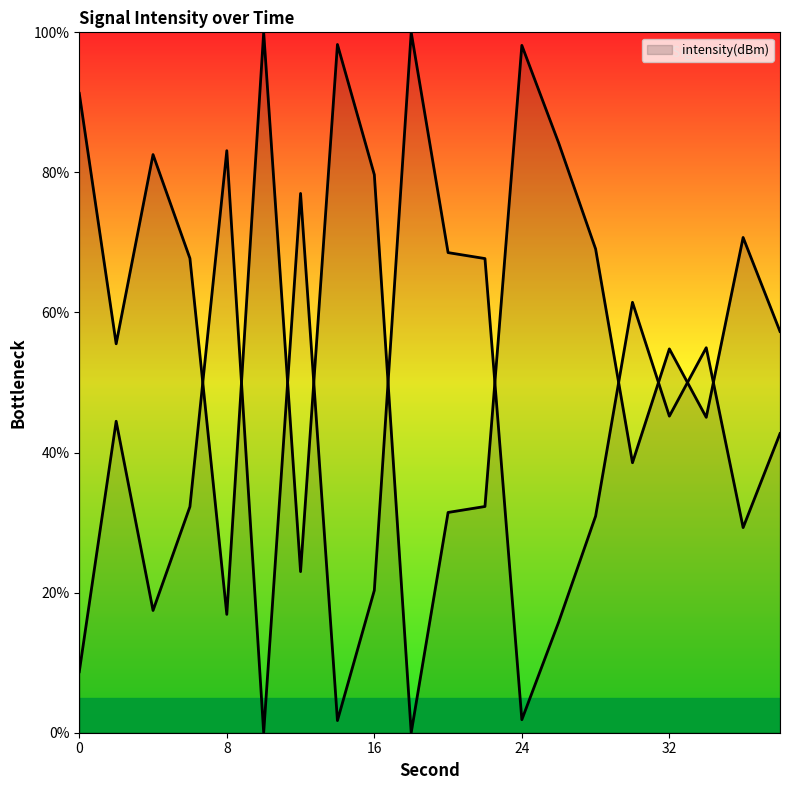

At which category does the data reach its first local peak?

4